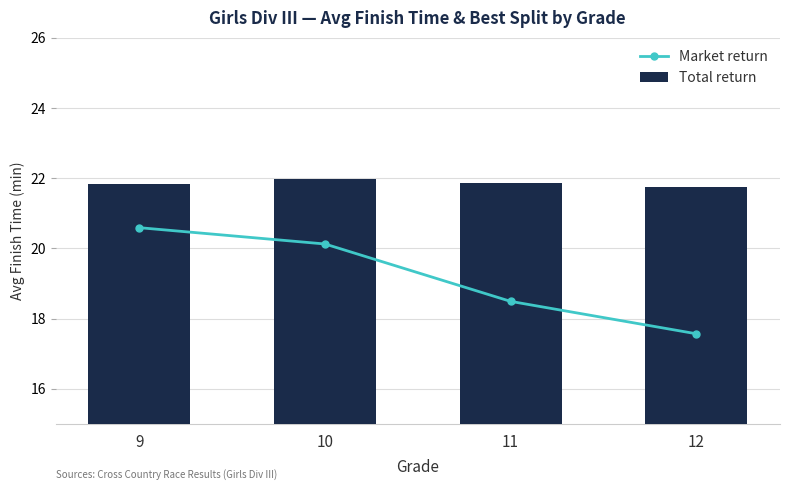

List the series in order of their peak value, highest first.

Total return, Market return